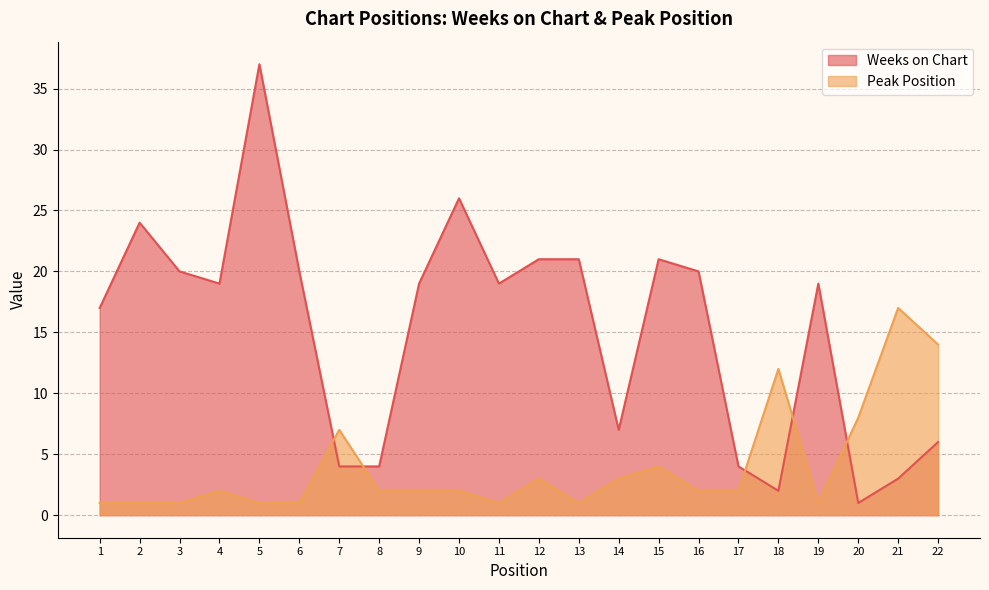

What is the difference between the maximum and minimum values in the Weeks on Chart series?

36